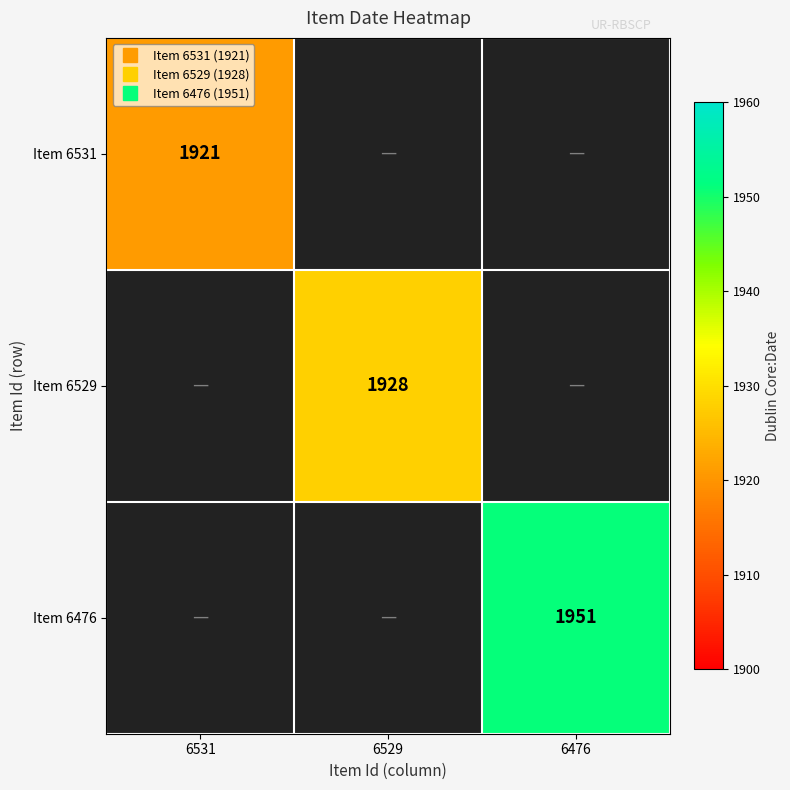

Is the value of Item 6531 at 6529 greater than the value of Item 6476 at 6529?

No